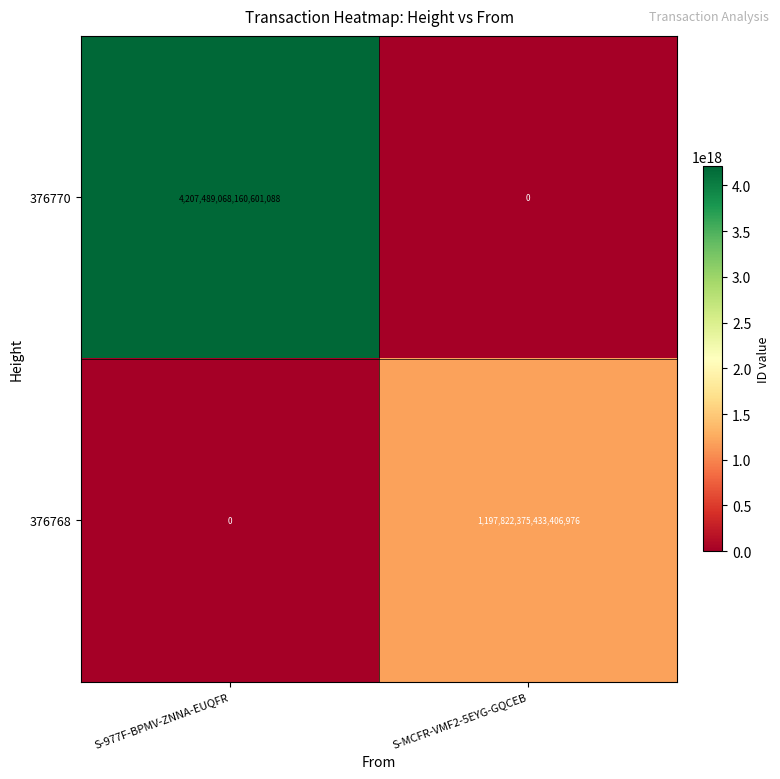

At which category does the chart reach its peak across all series?

S-977F-BPMV-ZNNA-EUQFR